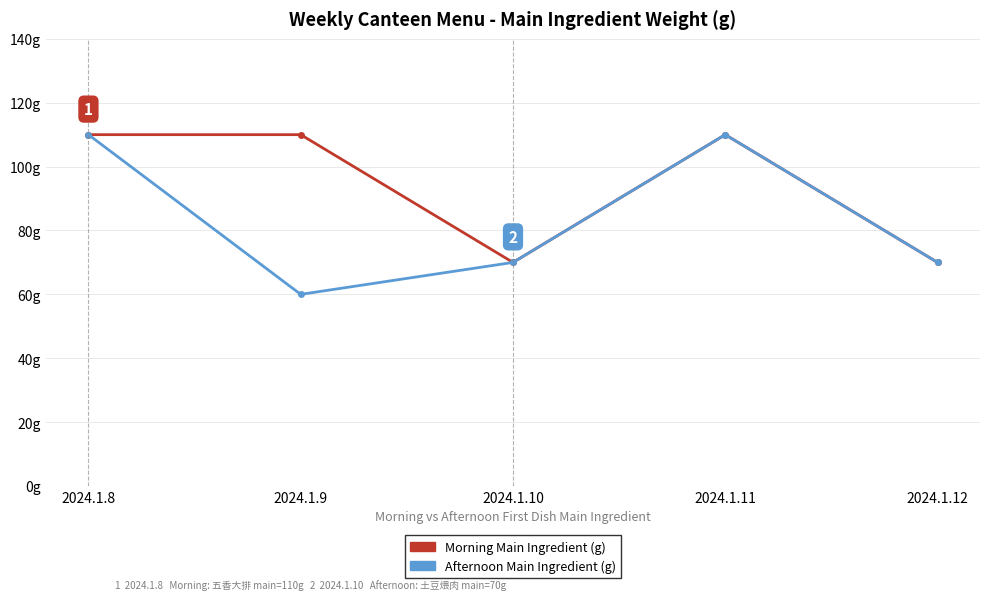

What are all the series names shown in the legend?

Morning Main Ingredient (g), Afternoon Main Ingredient (g)